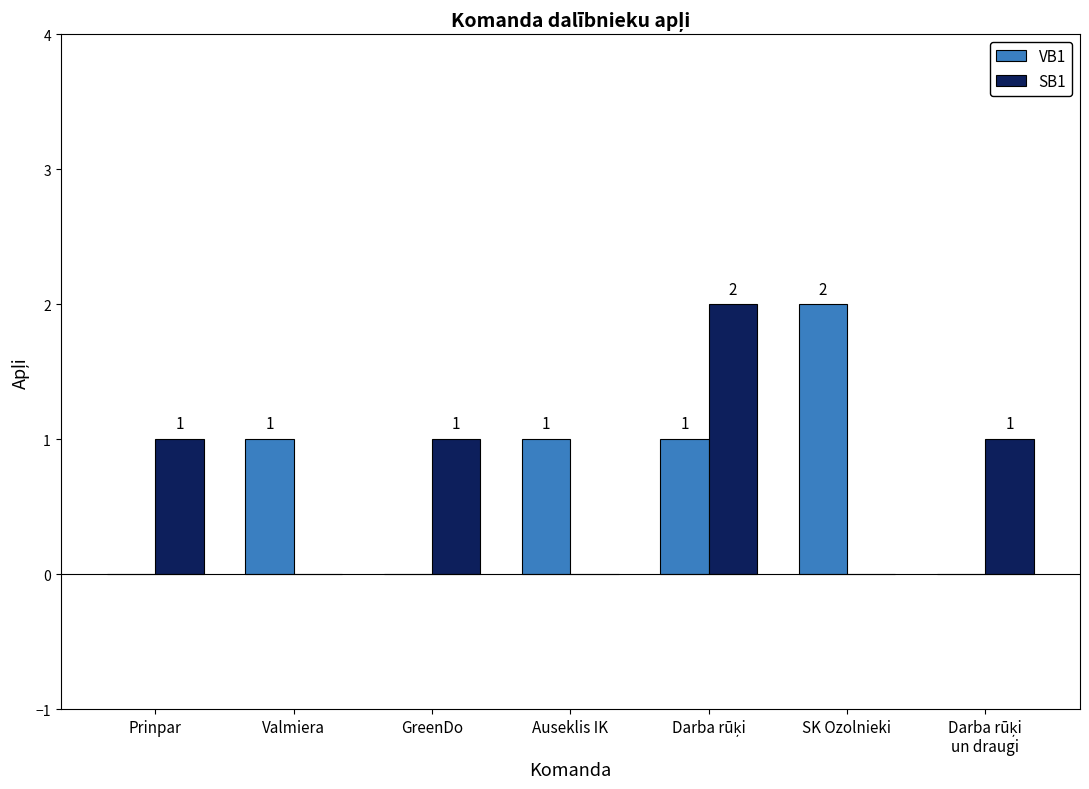

What is the sum of all VB1 values?

5